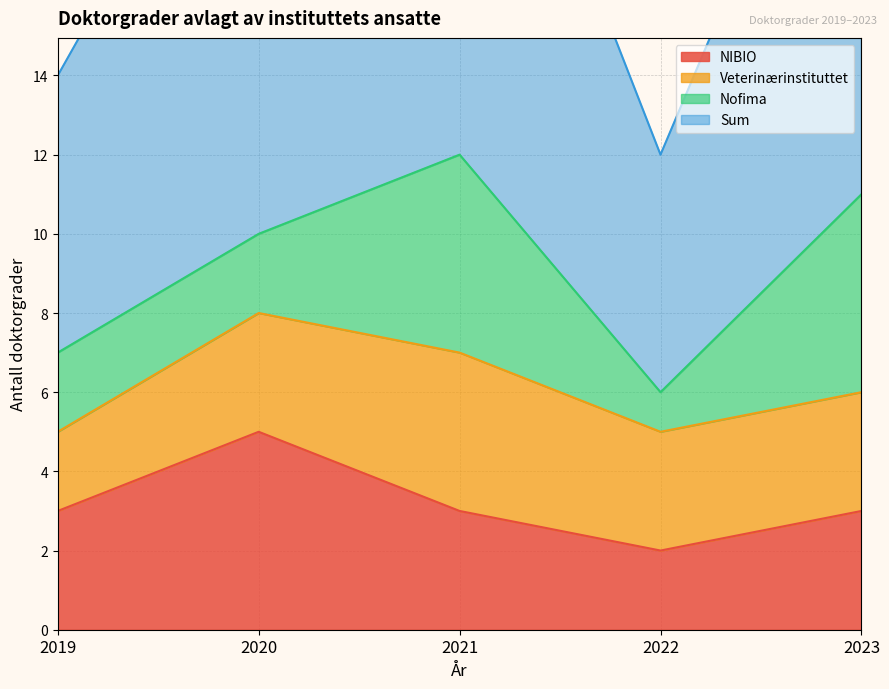

Between 2021 and 2022, which is larger?

2021